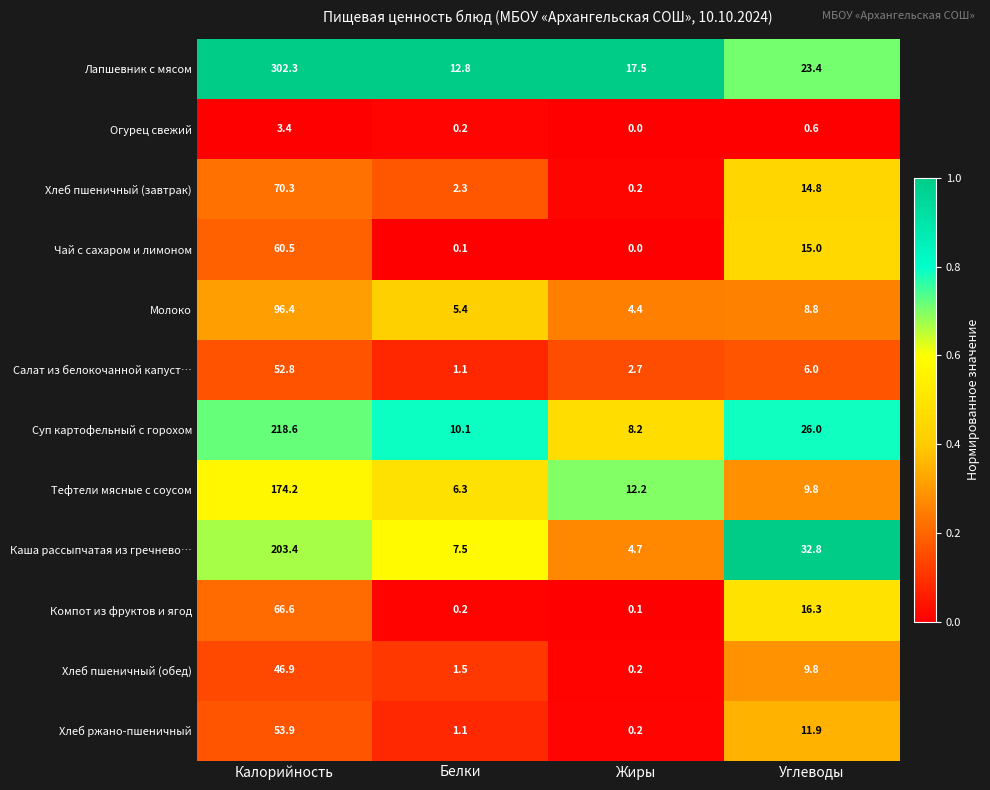

Which series has the largest range (max minus min)?

Лапшевник с мясом